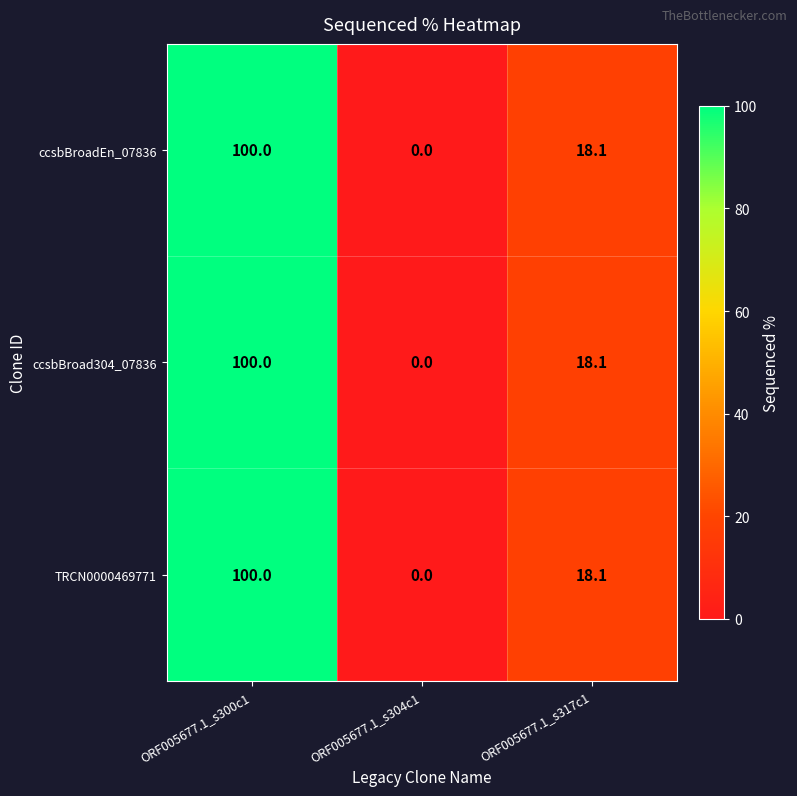

What is the difference between the maximum and second lowest values in the TRCN0000469771 series?

81.9